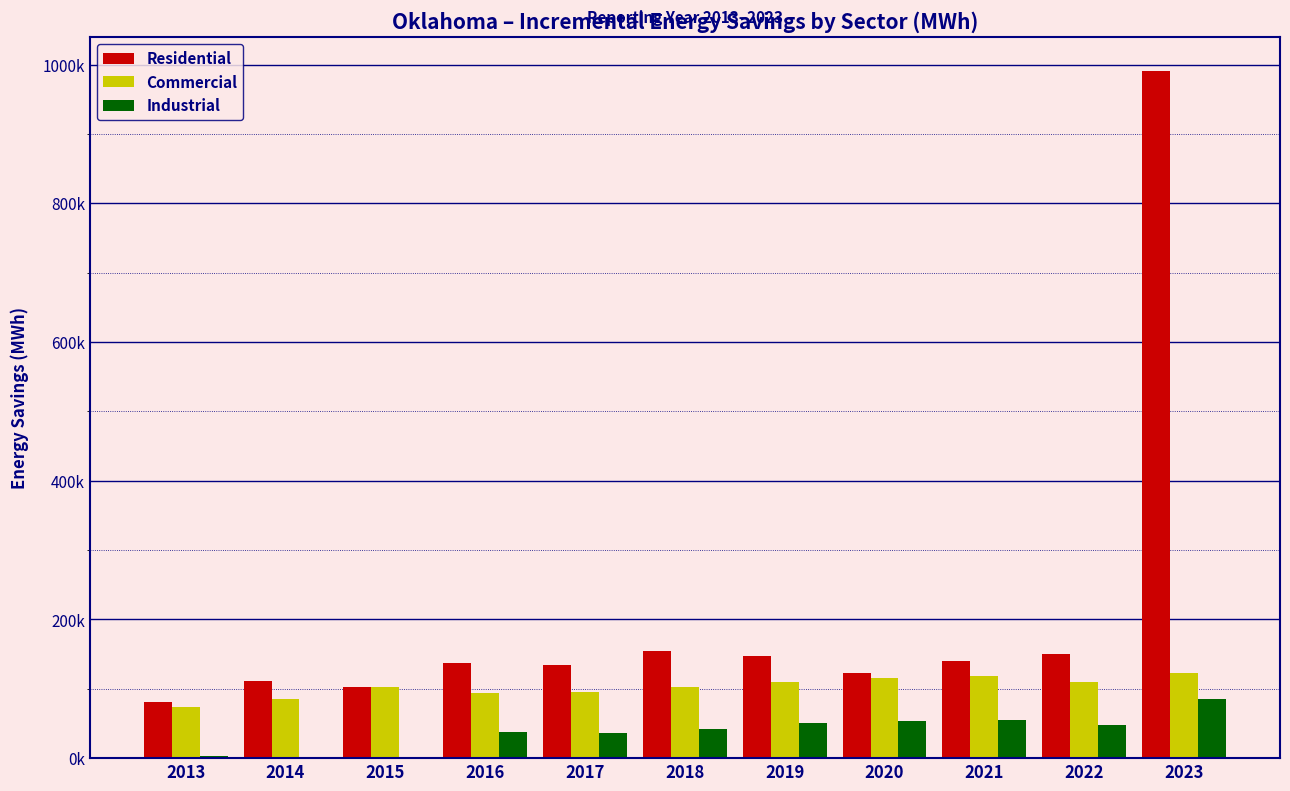

What are all the series names shown in the legend?

Residential, Commercial, Industrial